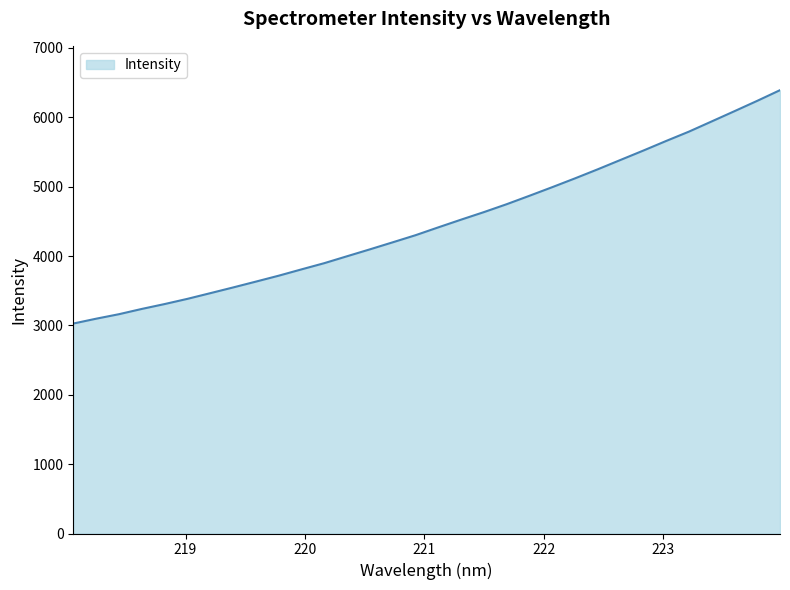

Reading right to left, list all the values displayed in this chart.

6391.9	6238.1	6088.9	5941.3	5794.0	5659.5	5521.2	5386.4	5251.2	5120.3	4993.4	4869.3	4747.6	4633.5	4525.0	4413.8	4300.6	4198.2	4096.8	3997.5	3897.6	3808.0	3716.9	3631.5	3547.2	3464.8	3383.0	3308.0	3237.6	3161.8	3096.9	3027.1